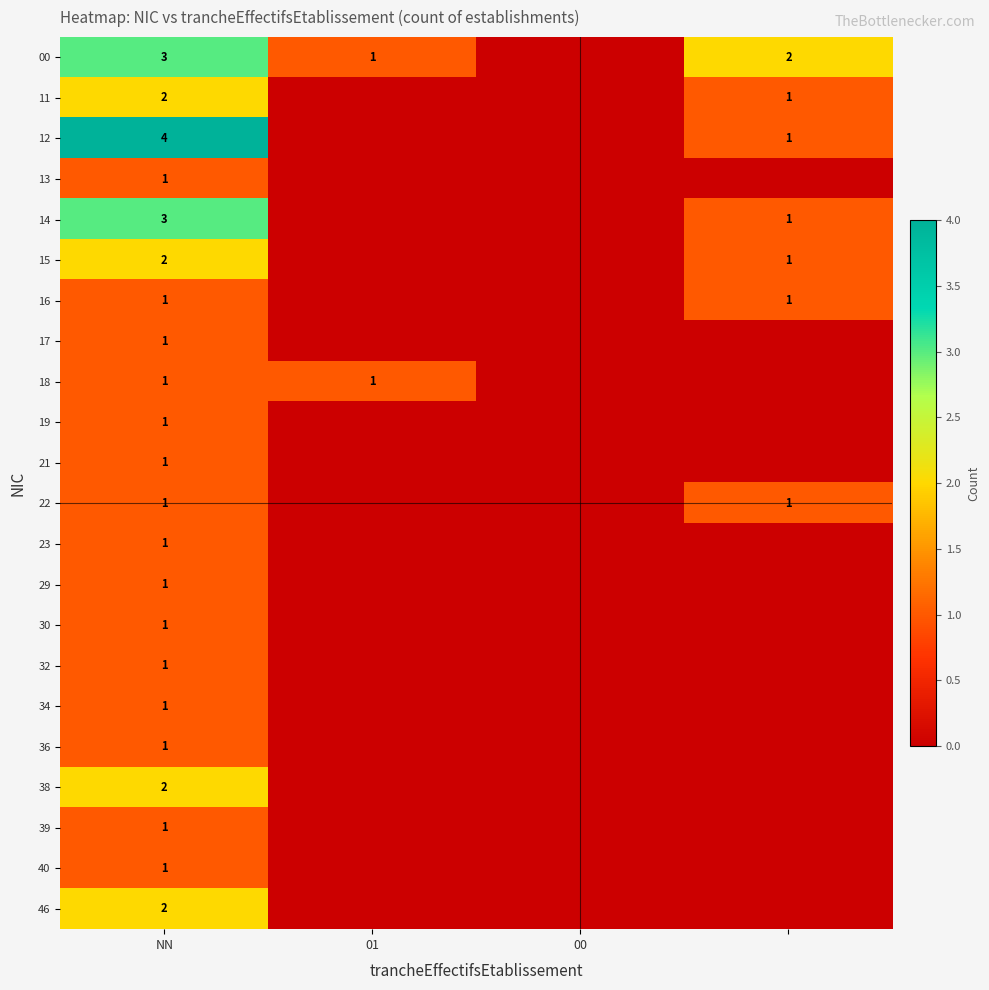

The 32 series shows 1 at NN. True or false?

True